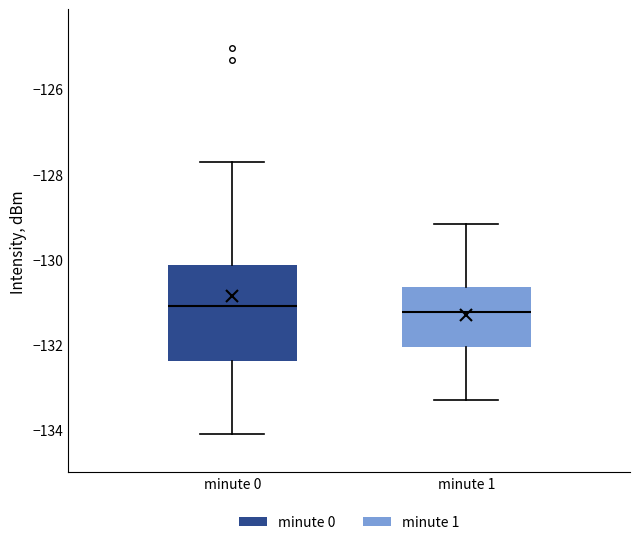

Comparing the boxes themselves (not the whiskers), which one is the tallest?

minute 0